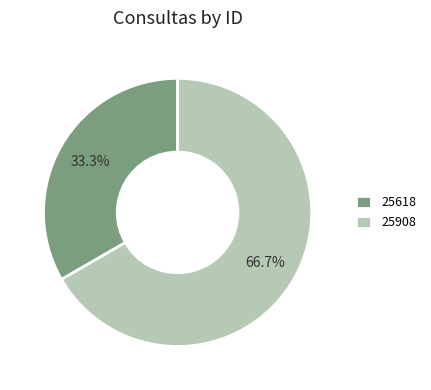

Is it true that 25618 is 33% of the pie?

True